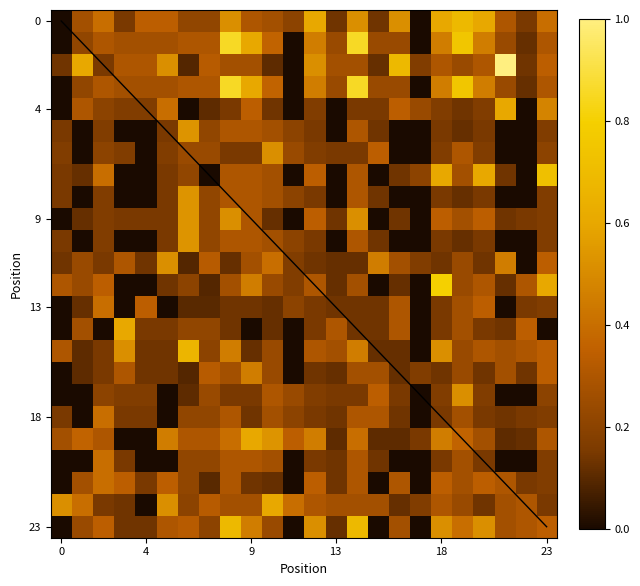

How many distinct data groups are displayed?

24